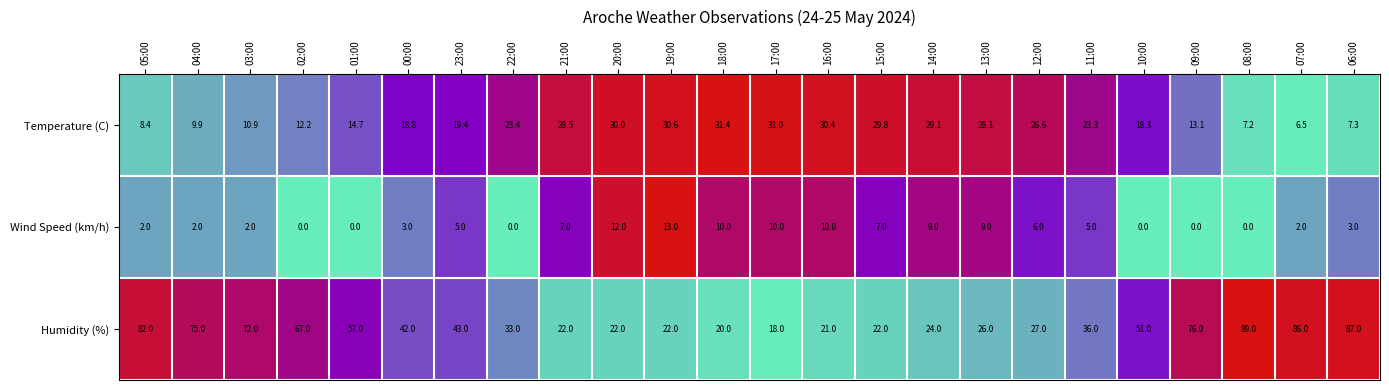

Which series has the largest total across all categories?

Humidity (%)